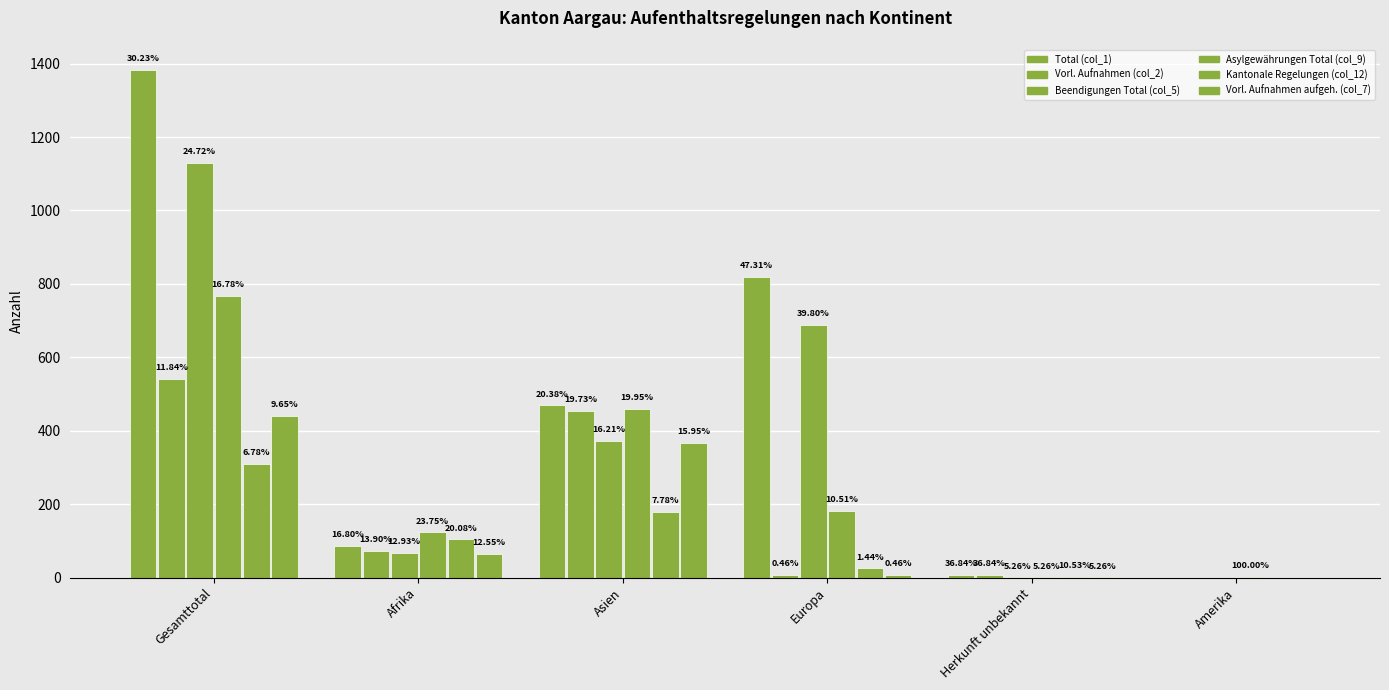

Are the bars grouped side by side (vs. stacked)?

Yes